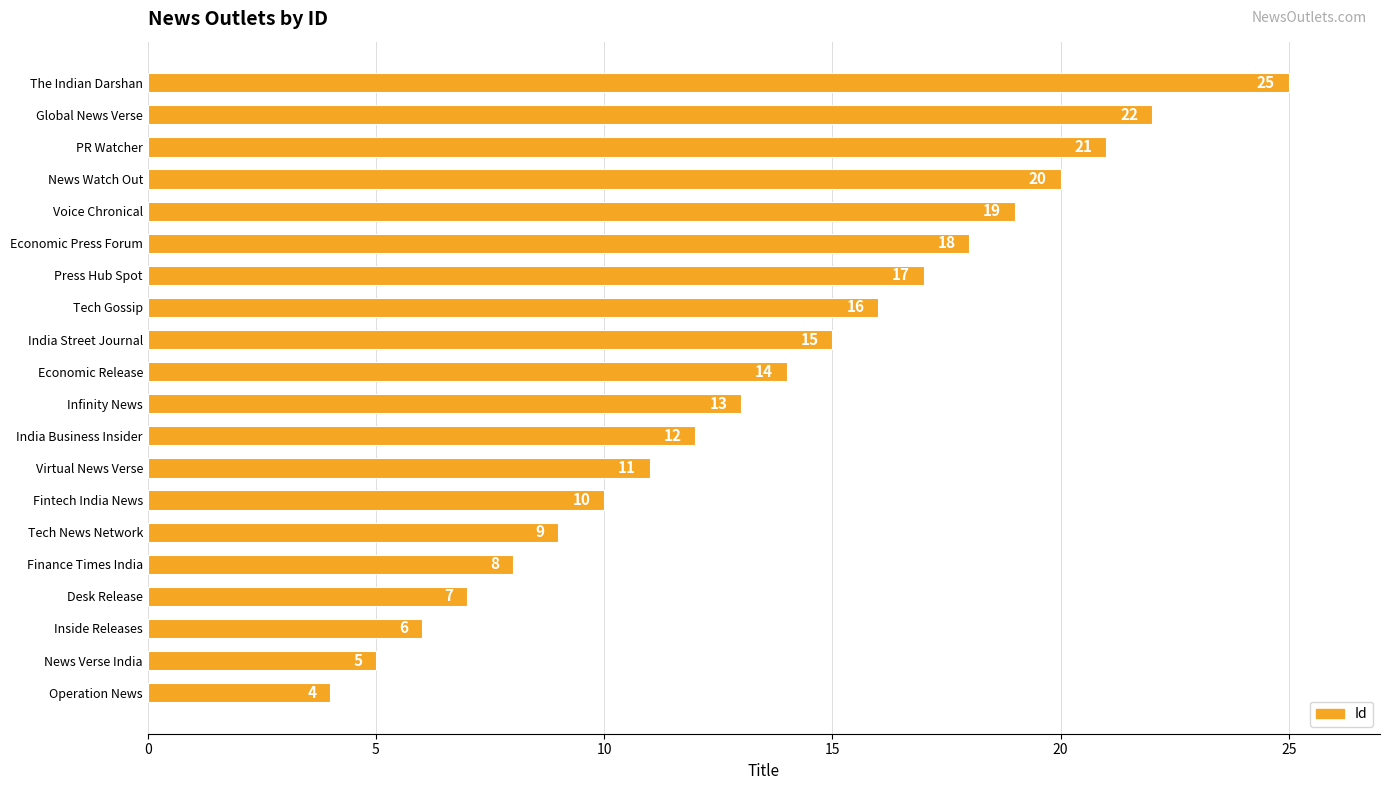

List the labels in order of value, smallest first.

Operation News, News Verse India, Inside Releases, Desk Release, Finance Times India, Tech News Network, Fintech India News, Virtual News Verse, India Business Insider, Infinity News, Economic Release, India Street Journal, Tech Gossip, Press Hub Spot, Economic Press Forum, Voice Chronical, News Watch Out, PR Watcher, Global News Verse, The Indian Darshan